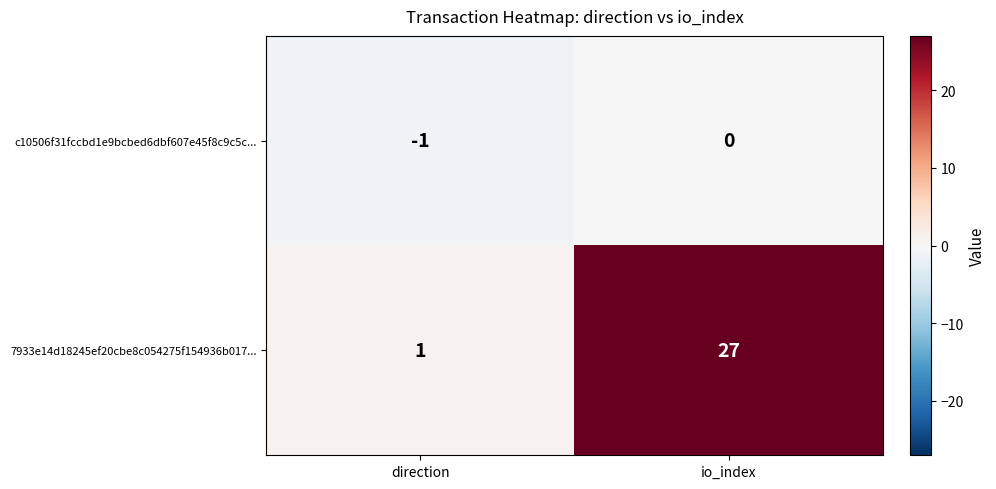

At which category is the sum across all series the highest?

io_index